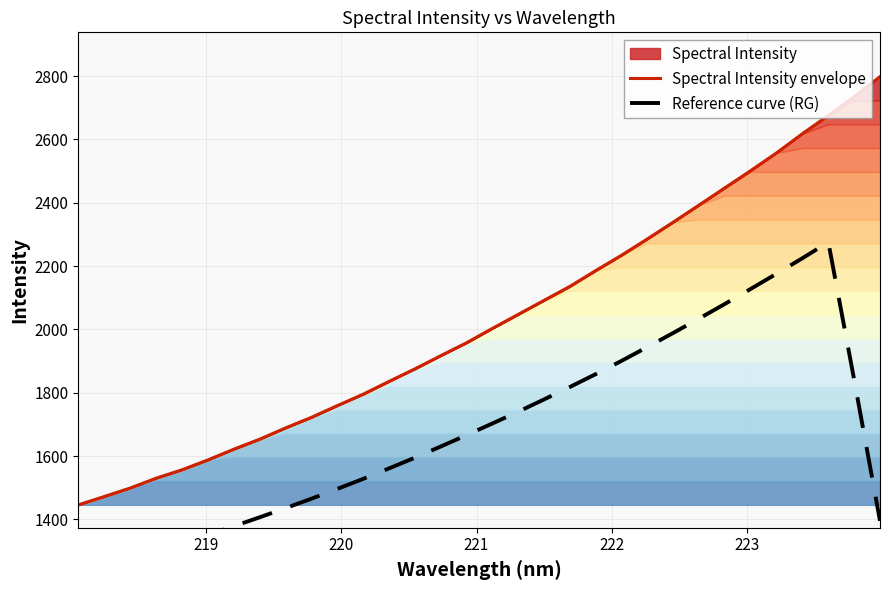

At how many categories does at least one series exceed 1652?

25